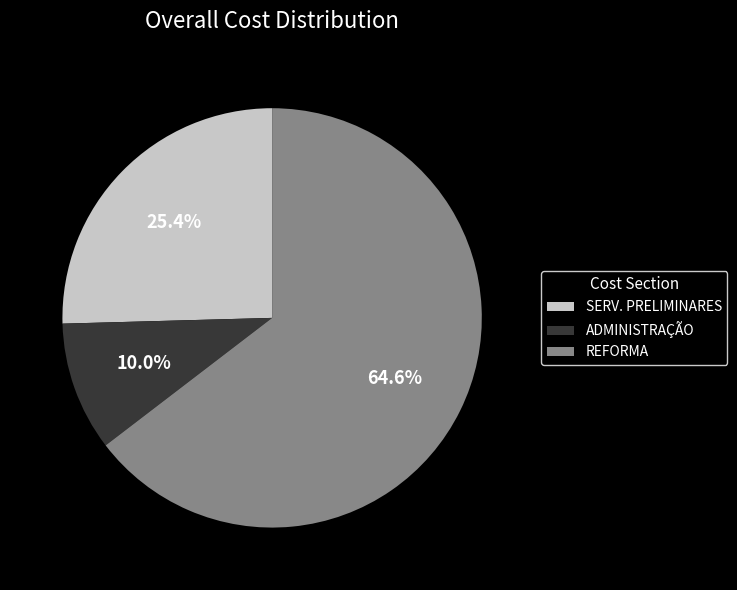

To the nearest percent, what is the difference between the largest and smallest slice percentages?

55%